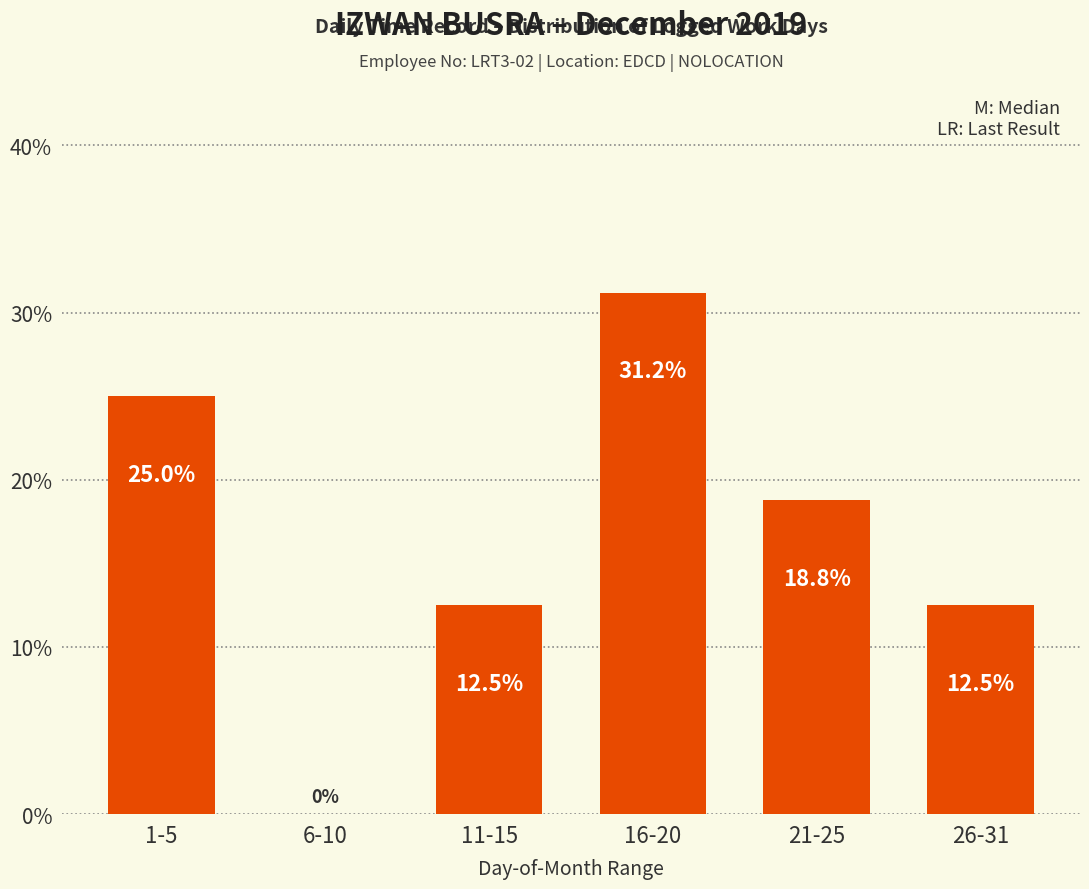

Where does the data first go above 18?

1-5